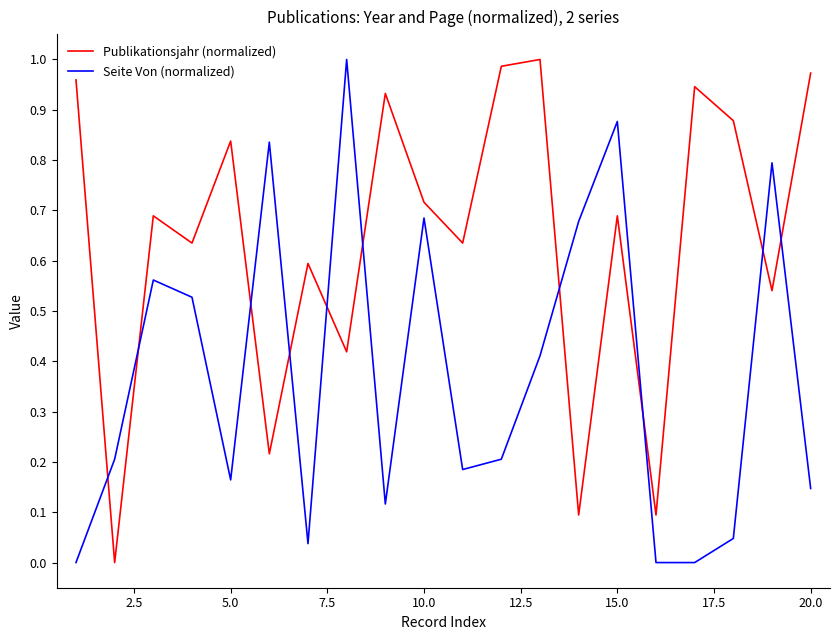

After their last crossing, which series has the higher values: Seite Von (normalized) or Publikationsjahr (normalized)?

Publikationsjahr (normalized)